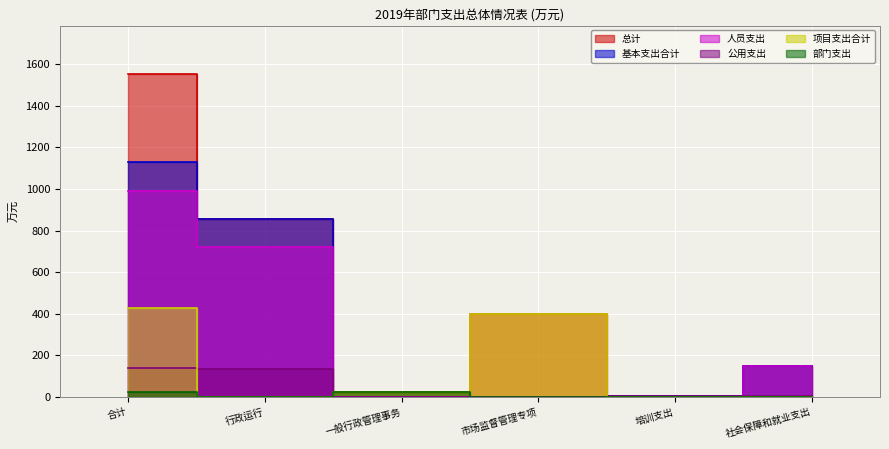

Reading left to right, what are all the values shown in this chart?

总计: 合计=1553.3	行政运行=856.5	一般行政管理事务=25.8	市场监督管理专项=400.0	培训支出=3.9	社会保障和就业支出=149.2
基本支出合计: 合计=1127.5	行政运行=856.5	一般行政管理事务=0.0	市场监督管理专项=0.0	培训支出=3.9	社会保障和就业支出=149.2
人员支出: 合计=988.1	行政运行=723.0	一般行政管理事务=0.0	市场监督管理专项=0.0	培训支出=0.0	社会保障和就业支出=147.2
公用支出: 合计=139.5	行政运行=133.5	一般行政管理事务=0.0	市场监督管理专项=0.0	培训支出=3.9	社会保障和就业支出=2.0
项目支出合计: 合计=425.8	行政运行=0.0	一般行政管理事务=25.8	市场监督管理专项=400.0	培训支出=0.0	社会保障和就业支出=0.0
部门支出: 合计=25.8	行政运行=0.0	一般行政管理事务=25.8	市场监督管理专项=0.0	培训支出=0.0	社会保障和就业支出=0.0